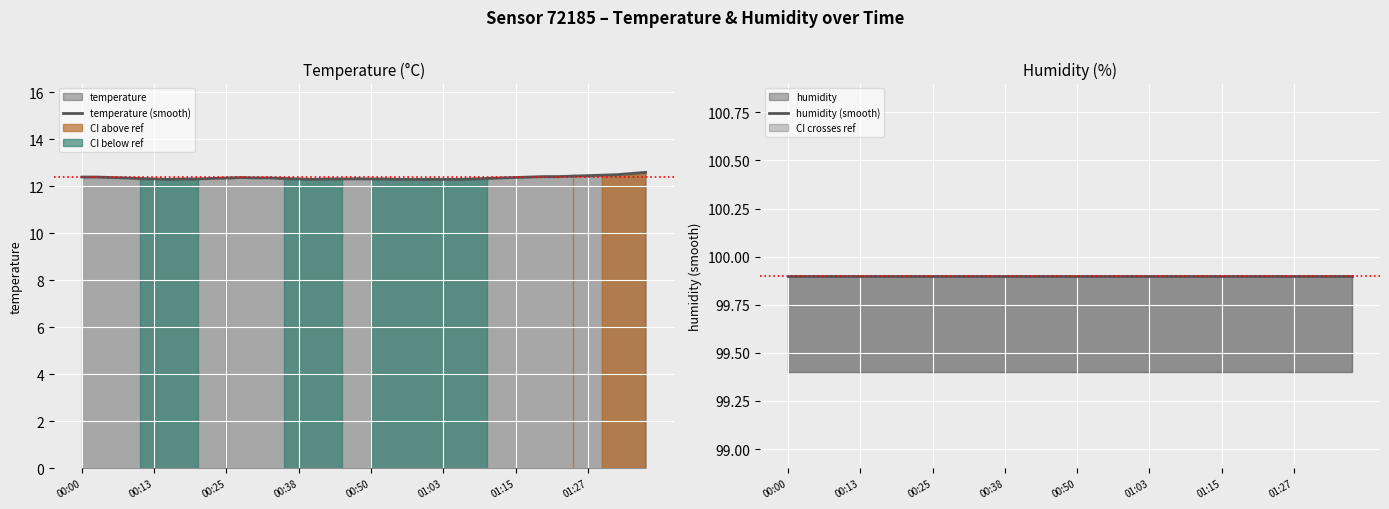

Where is the first local maximum for temperature (smooth)?

11